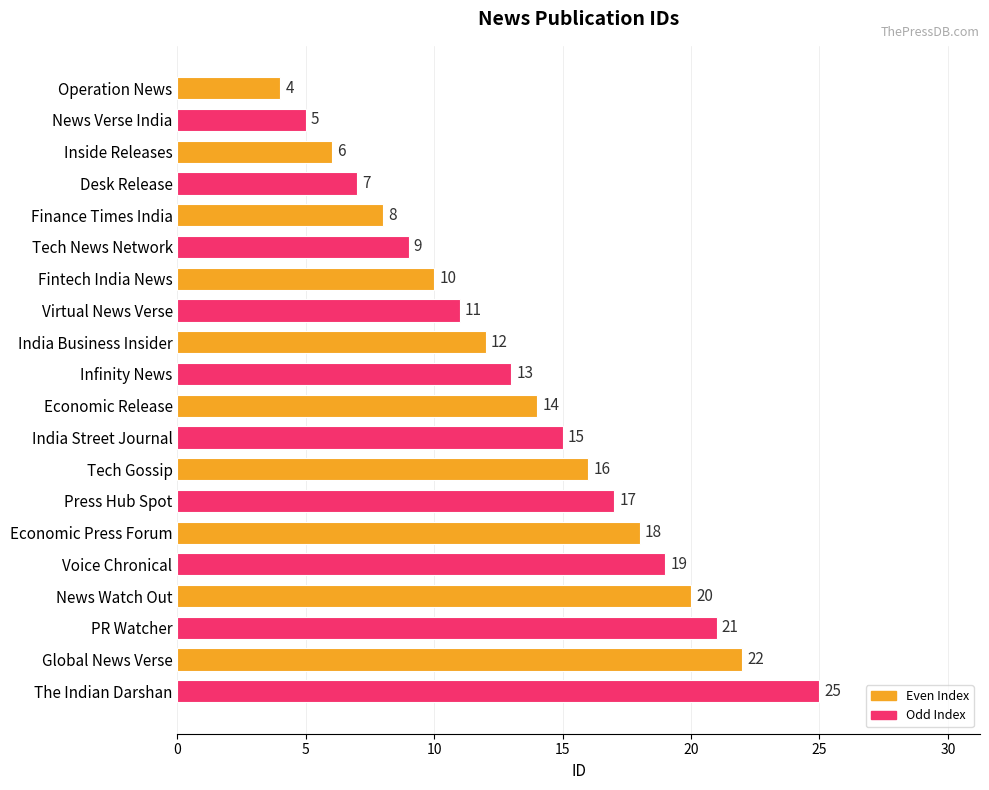

Reading bottom to top, what are all the values shown in this chart?

The Indian Darshan=25	Global News Verse=22	PR Watcher=21	News Watch Out=20	Voice Chronical=19	Economic Press Forum=18	Press Hub Spot=17	Tech Gossip=16	India Street Journal=15	Economic Release=14	Infinity News=13	India Business Insider=12	Virtual News Verse=11	Fintech India News=10	Tech News Network=9	Finance Times India=8	Desk Release=7	Inside Releases=6	News Verse India=5	Operation News=4